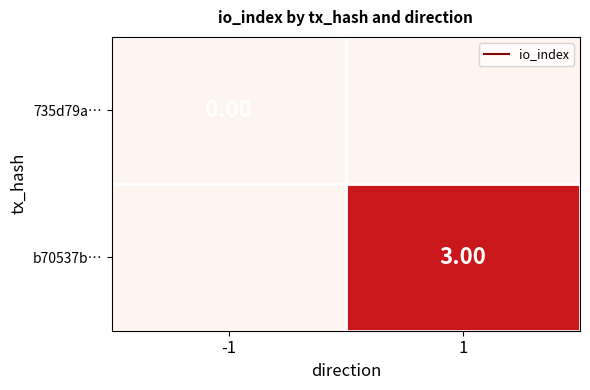

At which label does 735d79a… reach its minimum?

-1